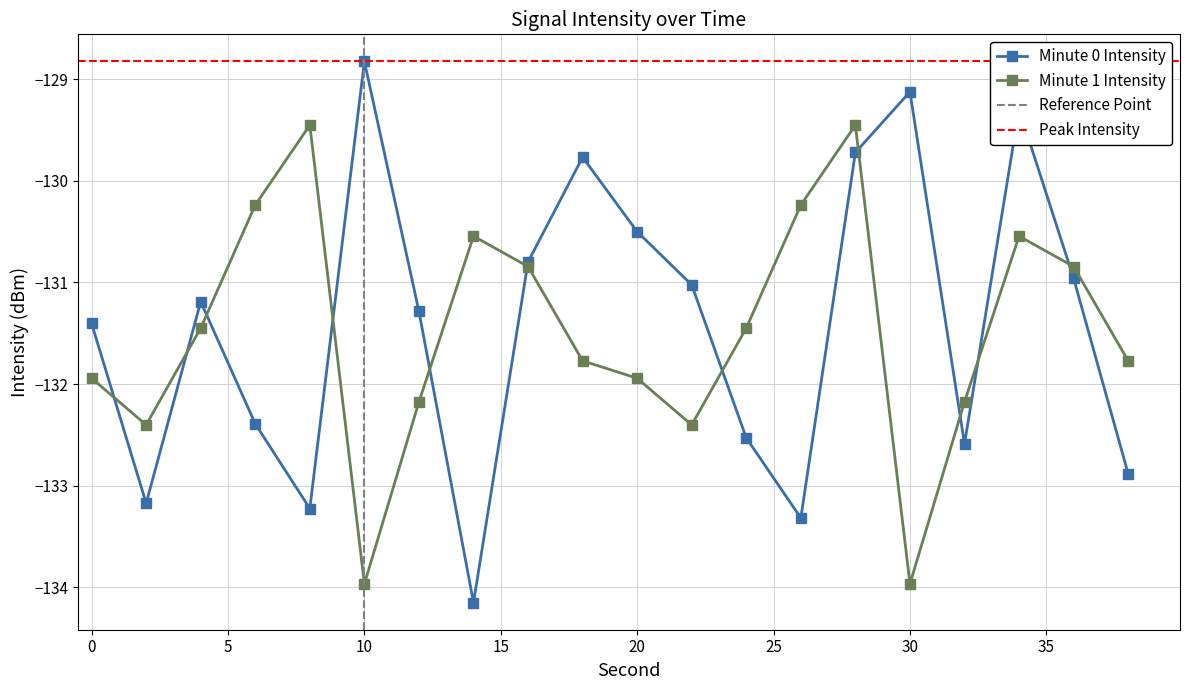

Is it true that Minute 0 Intensity equals -128.8 at 10?

True